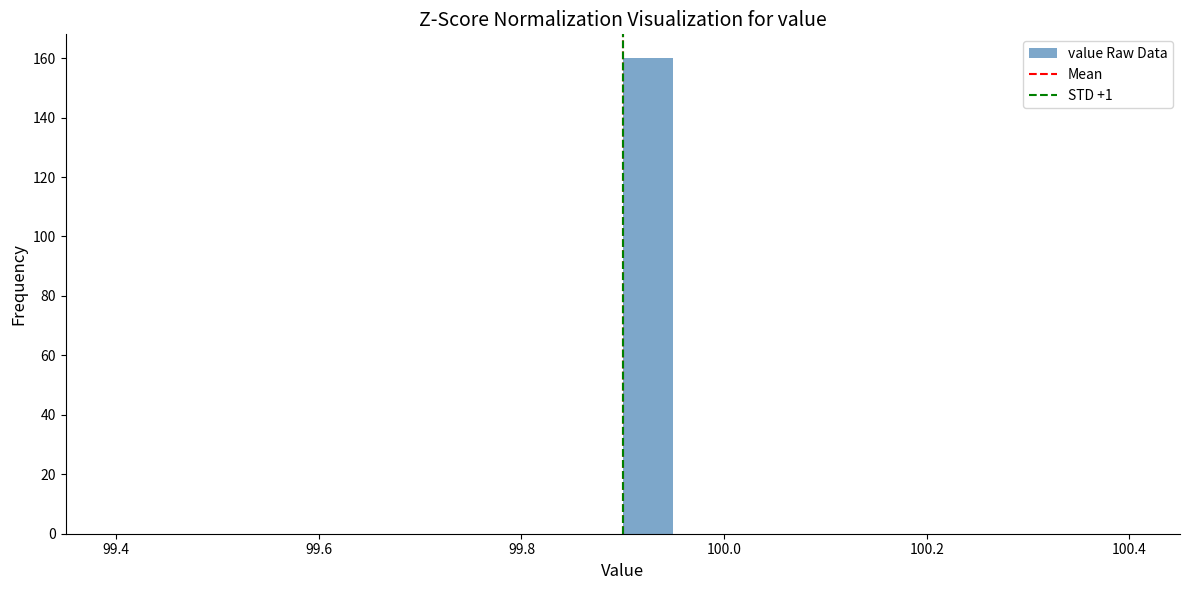

Around what value on the x-axis is the tallest bar? Give the approximate position of its centre, as read against the axis.

99.92